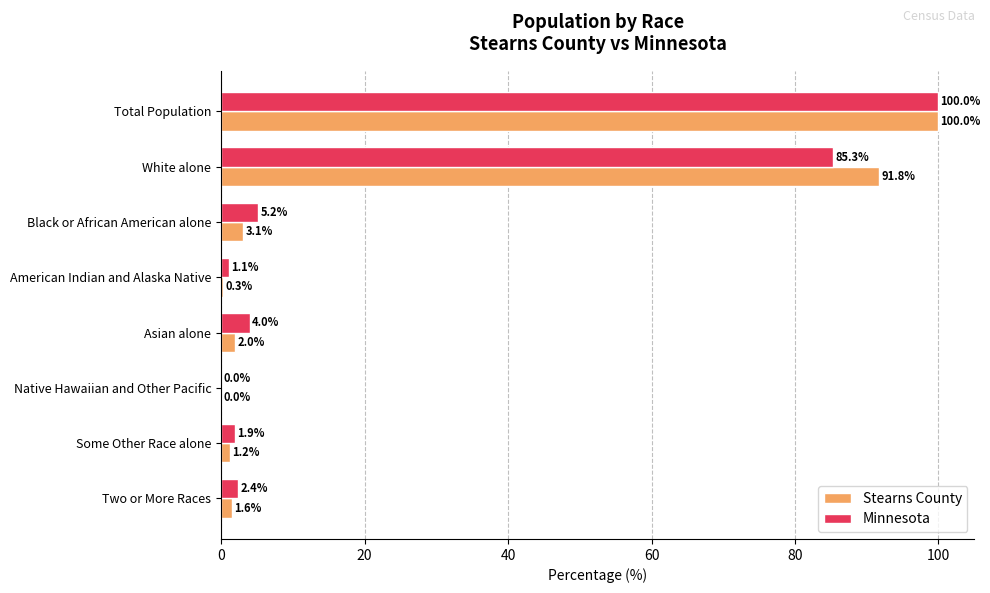

What is the sum of all Stearns County values?

200.0